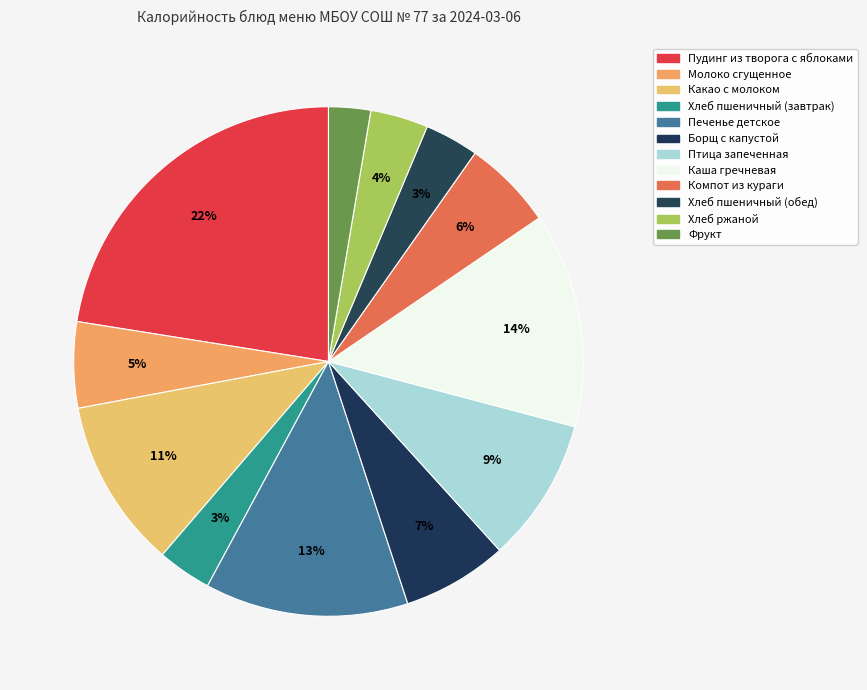

How many segments does this pie chart have?

12